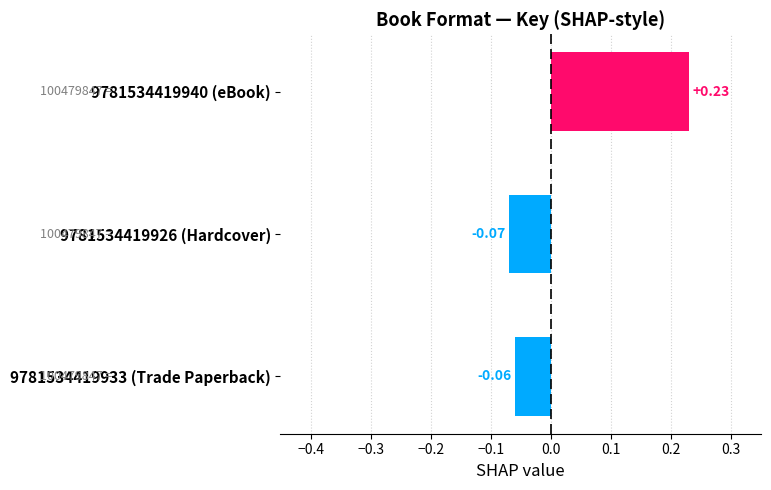

What is the difference between the maximum and minimum values?

0.3